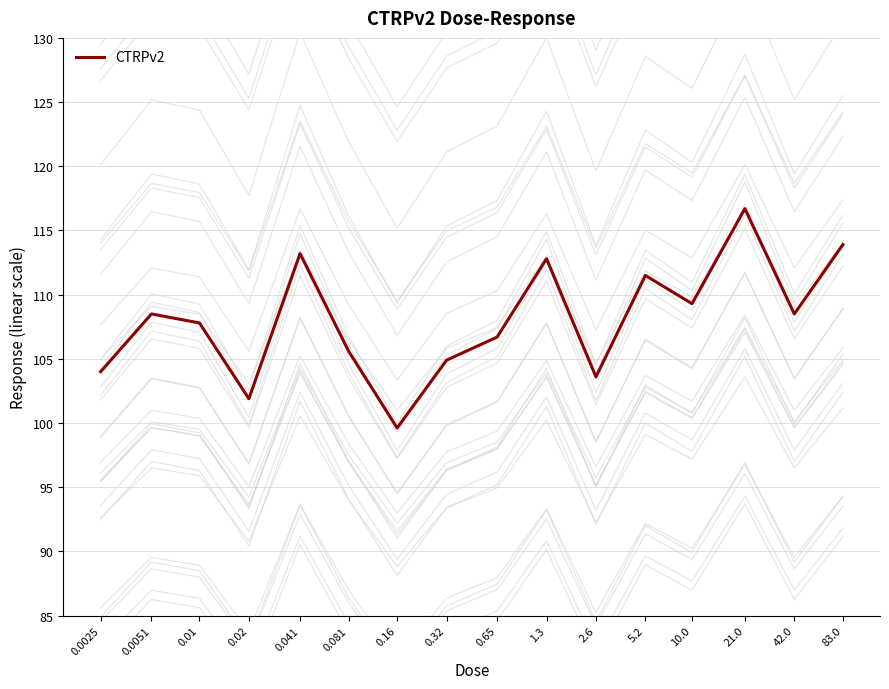

Reading left to right, list all the values displayed in this chart.

104.0	108.5	107.8	101.9	113.2	105.6	99.6	104.9	106.7	112.8	103.6	111.5	109.3	116.7	108.5	113.9